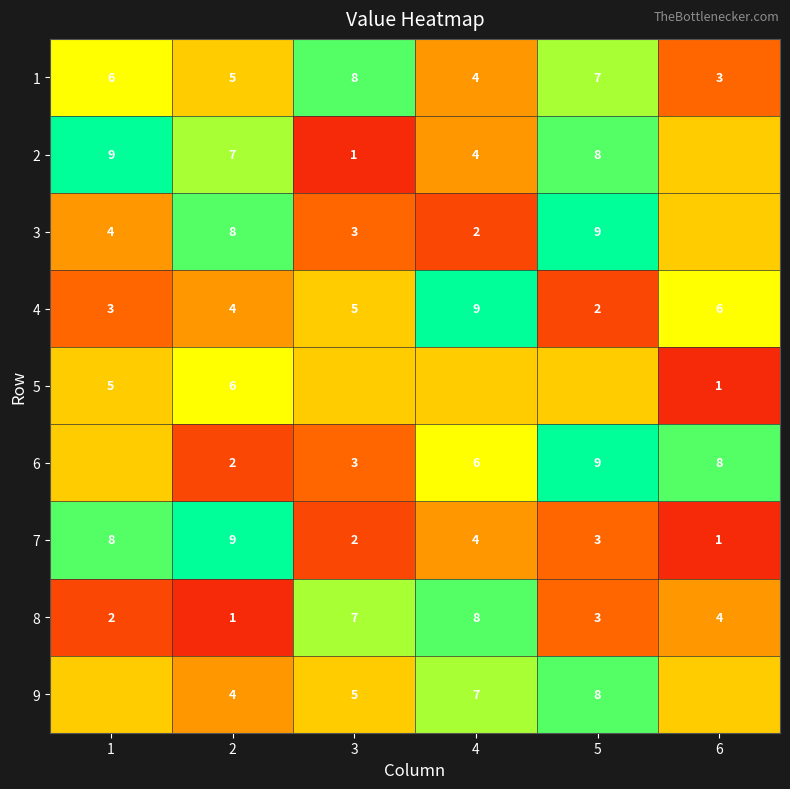

What is the difference between the maximum and minimum values in the 4 series?

7